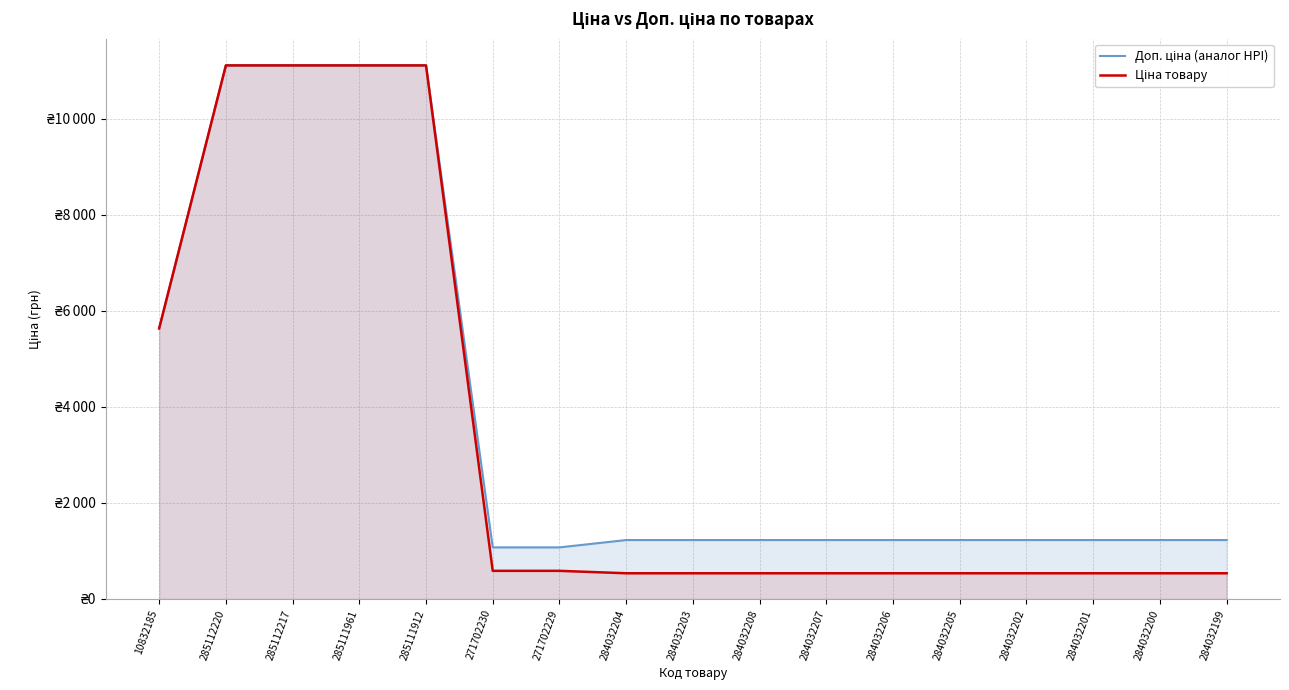

What is the maximum value for Доп. ціна (аналог HPI)?

11113.6